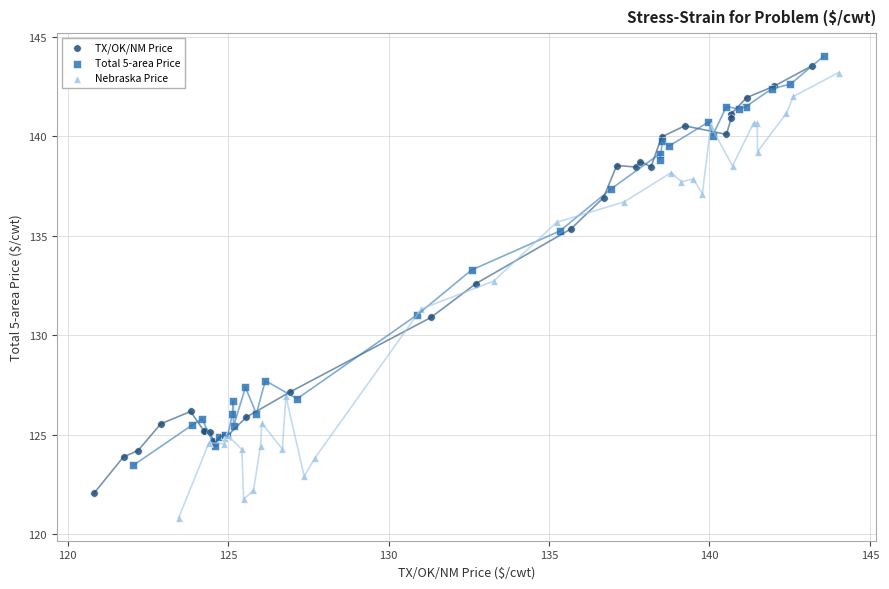

Which series has the largest Y range (max minus min)?

Nebraska Price